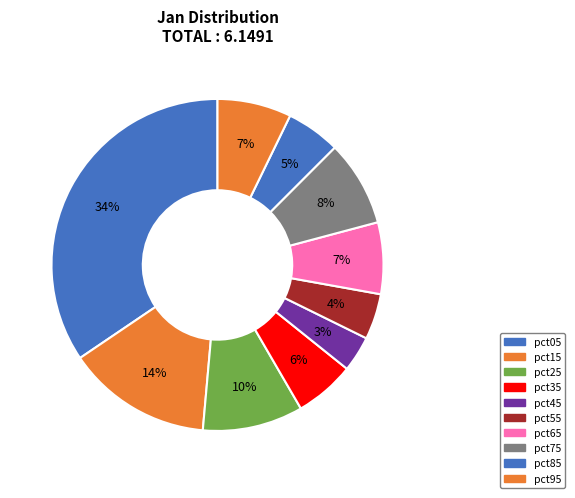

How many slices are in this pie chart?

10